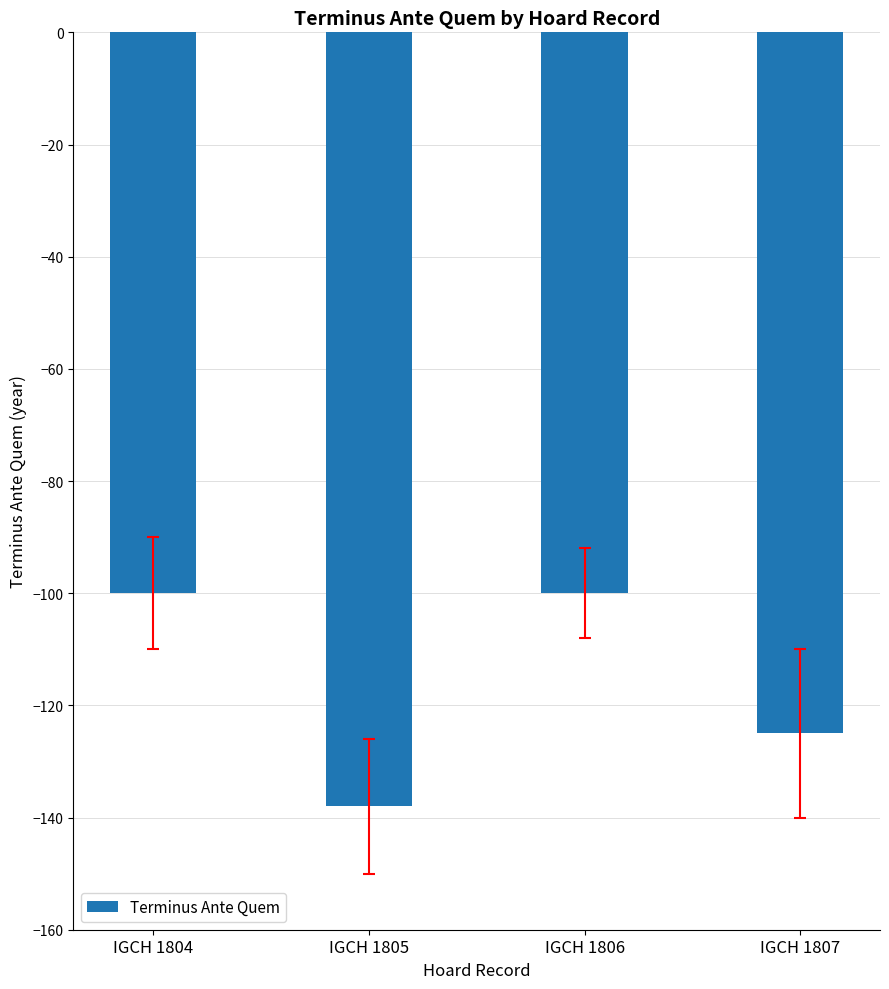

Between IGCH 1807 and IGCH 1805, which is larger?

IGCH 1807